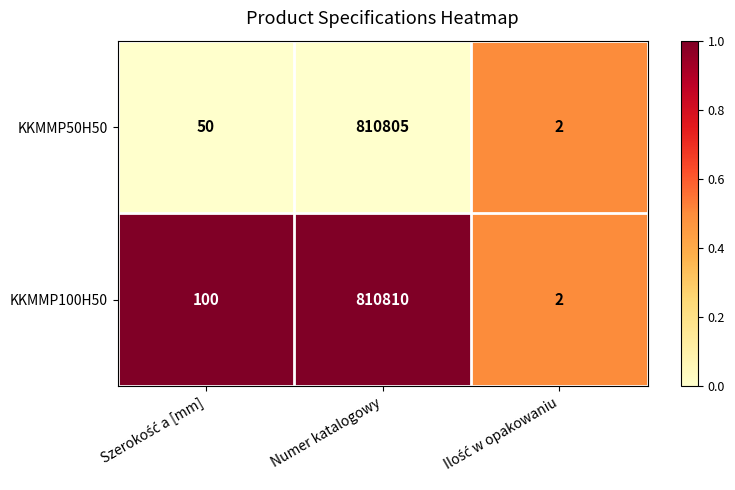

Which series has the largest total across all categories?

KKMMP100H50